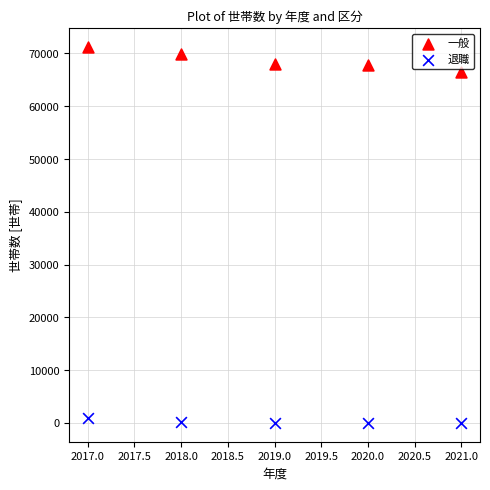

Which series reaches the minimum Y coordinate?

退職